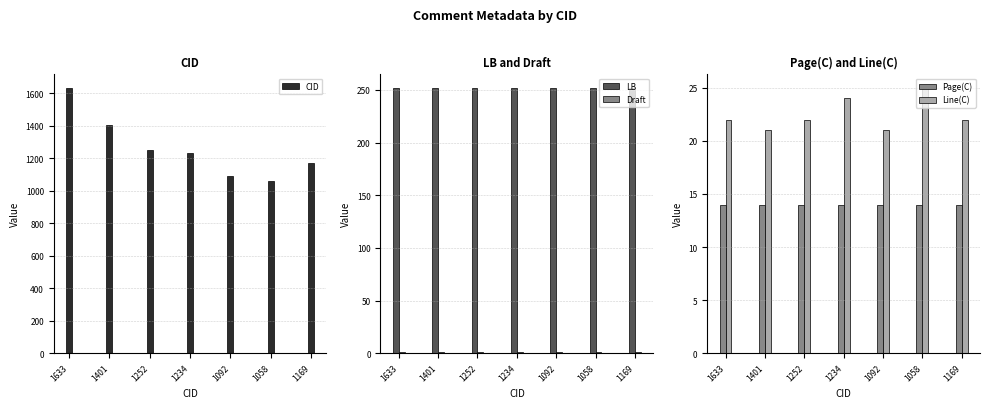

What is the approximate value of CID at 1169, to the nearest 50?

1150